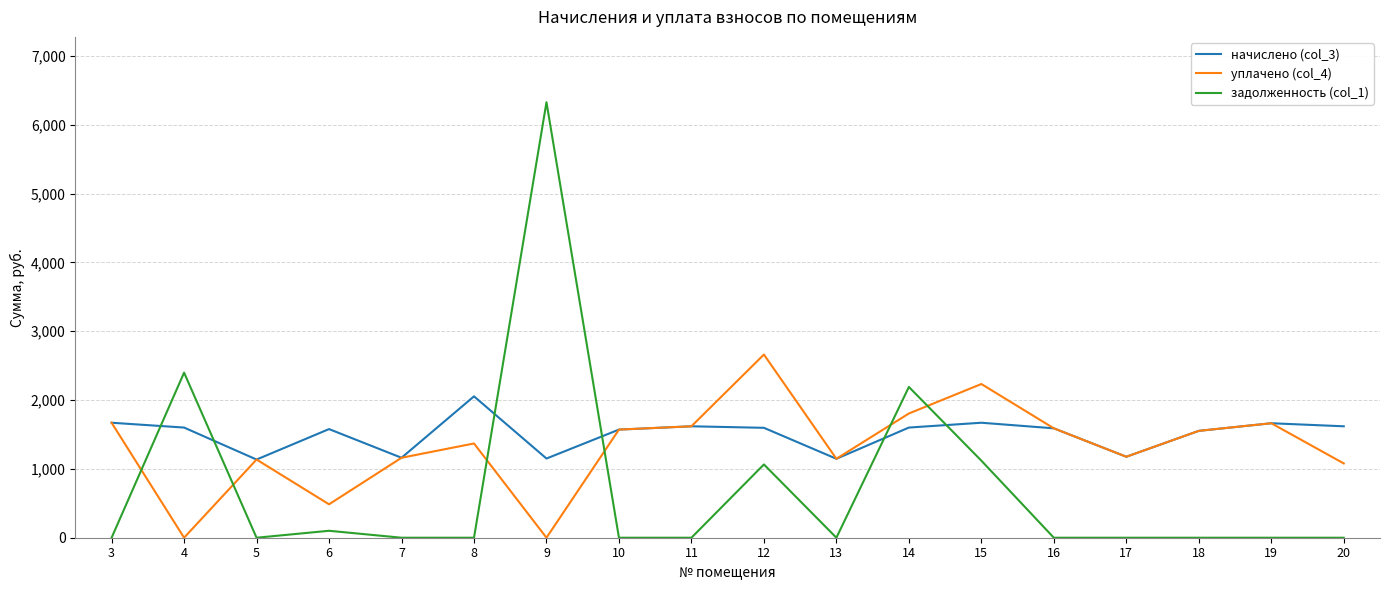

Which series changed the most between 4 and 20?

задолженность (col_1)